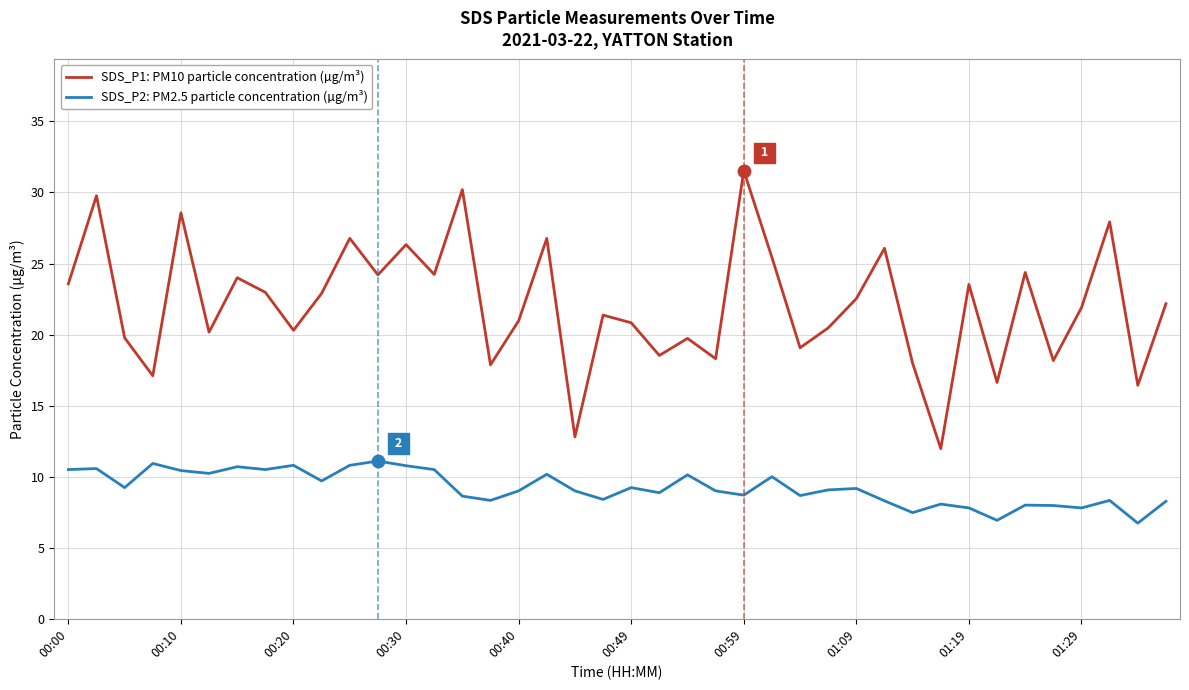

Which series has the largest total across all categories?

SDS_P1: PM10 particle concentration (µg/m³)